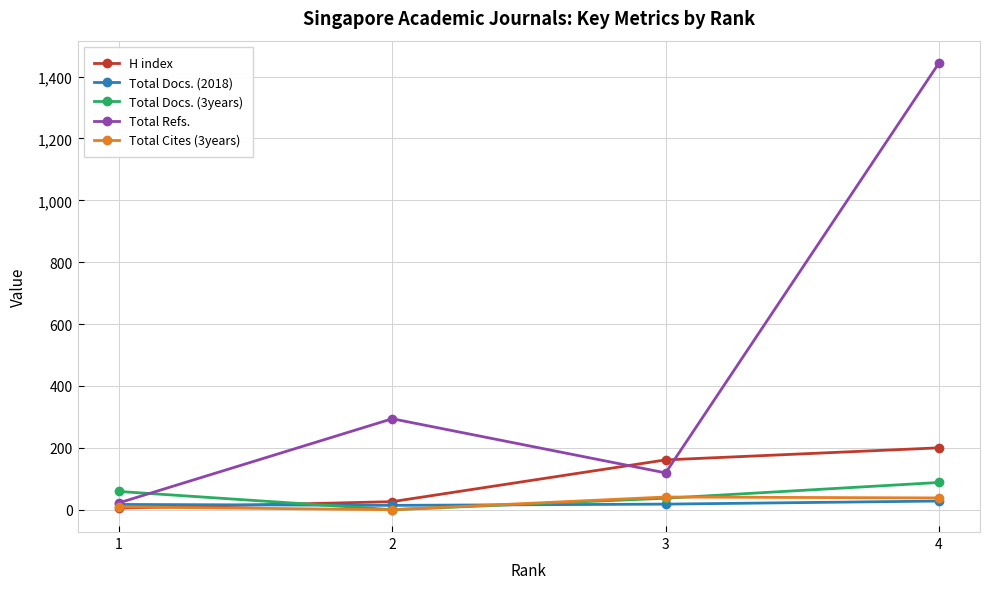

Which series has the largest total across all categories?

Total Refs.